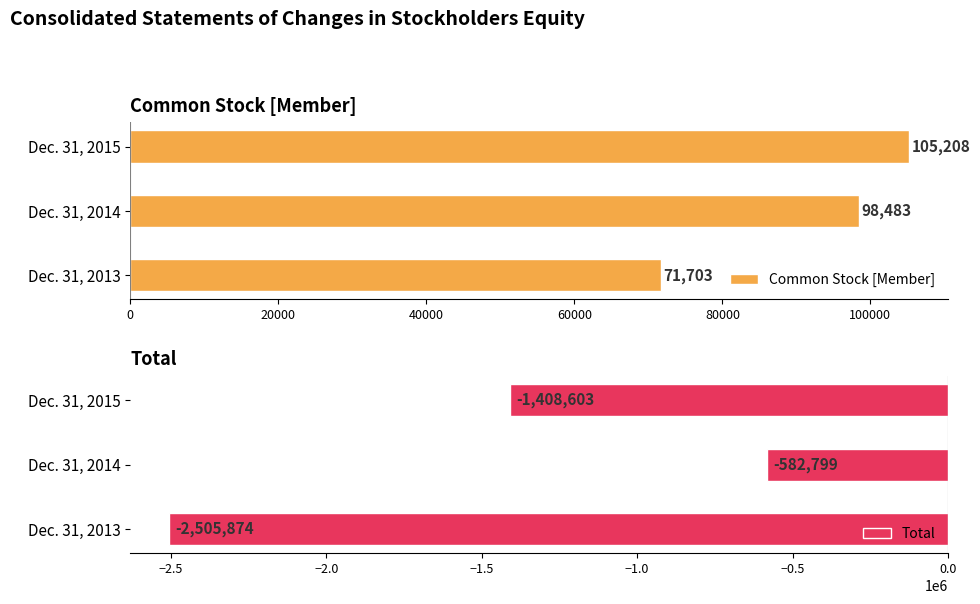

How many data points in Total are less than -1408603?

1